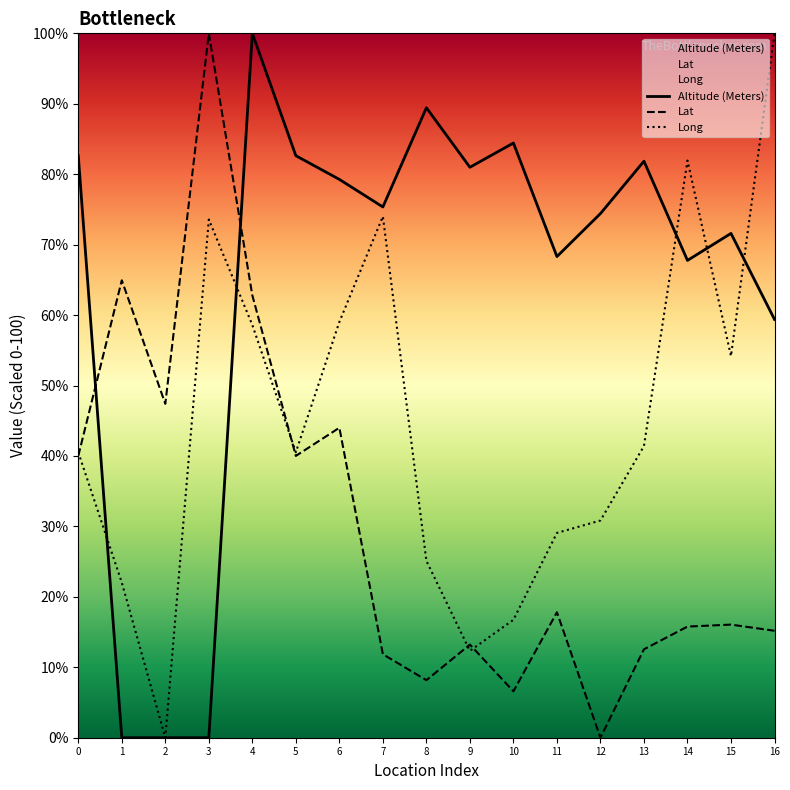

In Lat, how many points are higher than both neighbors (excluding endpoints)?

6